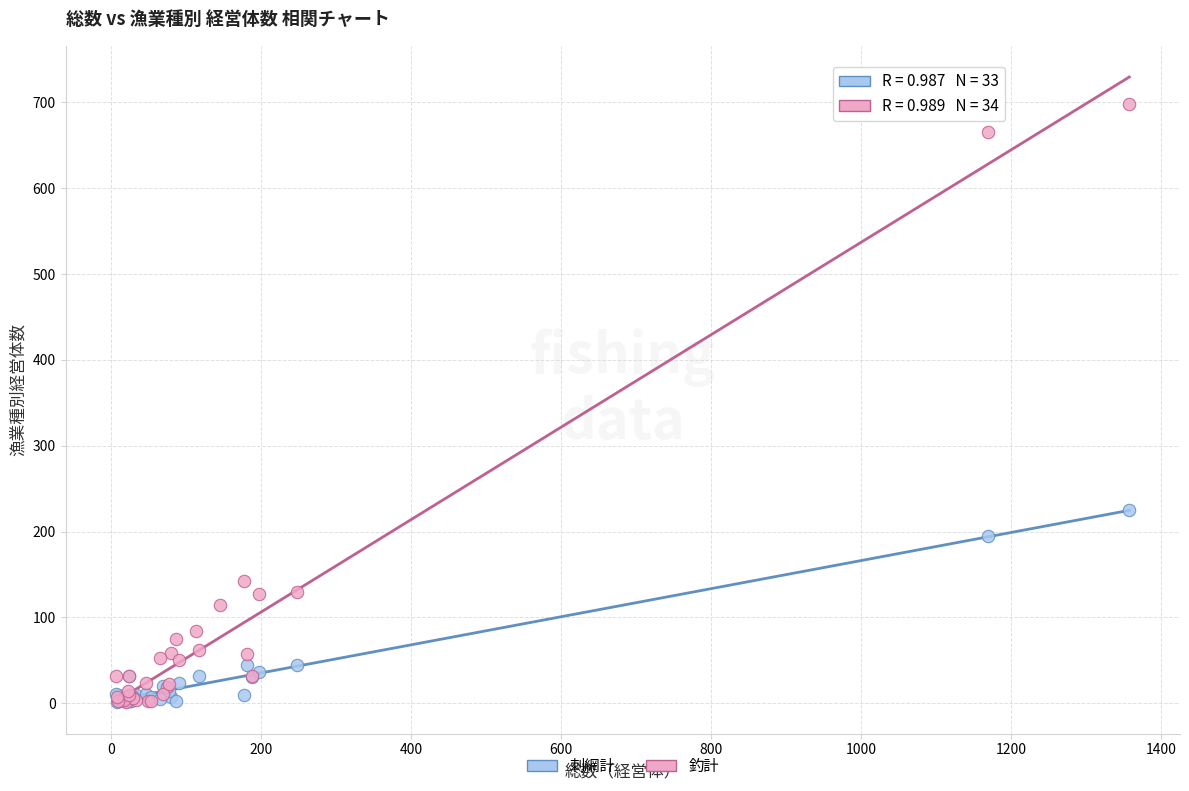

Which series contains the highest Y value?

釣計